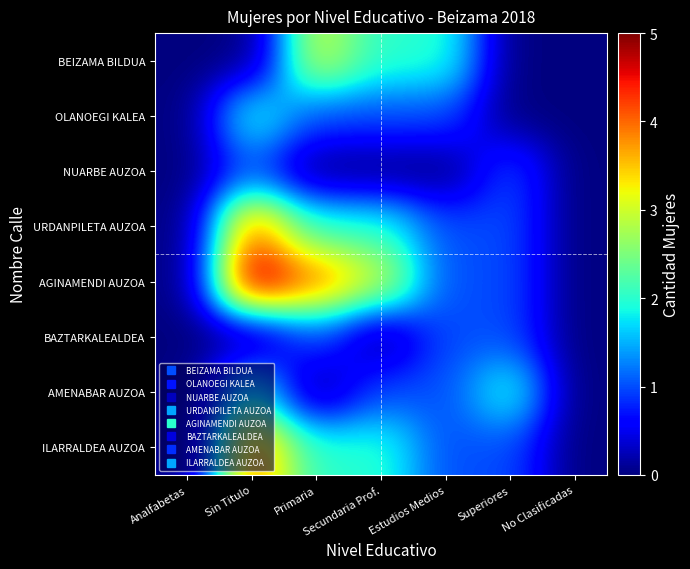

Rank the series by their maximum value, from highest to lowest.

AGINAMENDI AUZOA, URDANPILETA AUZOA, ILARRALDEA AUZOA, BEIZAMA BILDUA, OLANOEGI KALEA, AMENABAR AUZOA, NUARBE AUZOA, BAZTARKALEALDEA